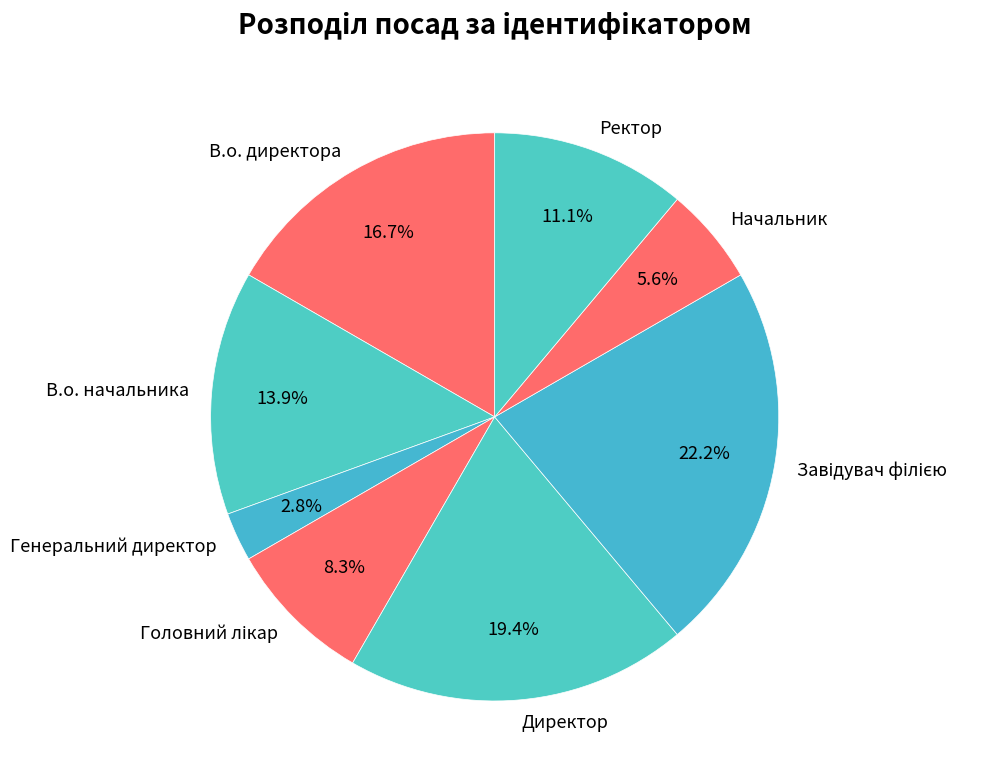

What is the ratio of the value at Генеральний директор to the value at В.о. директора?

0.2